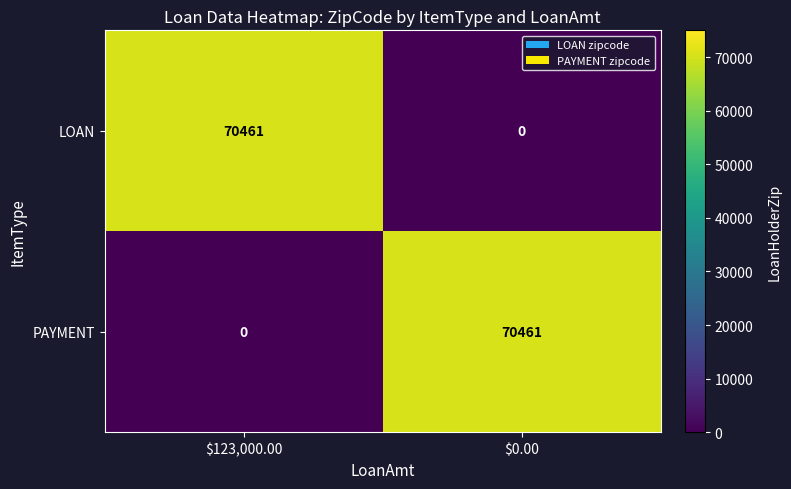

Is it true that LOAN equals 70461 at $123,000.00?

True